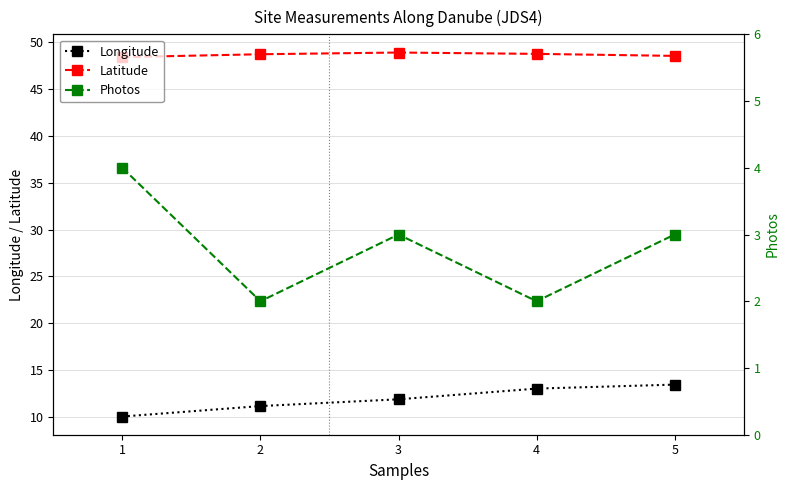

True or false: Photos and Longitude intersect in this chart.

False